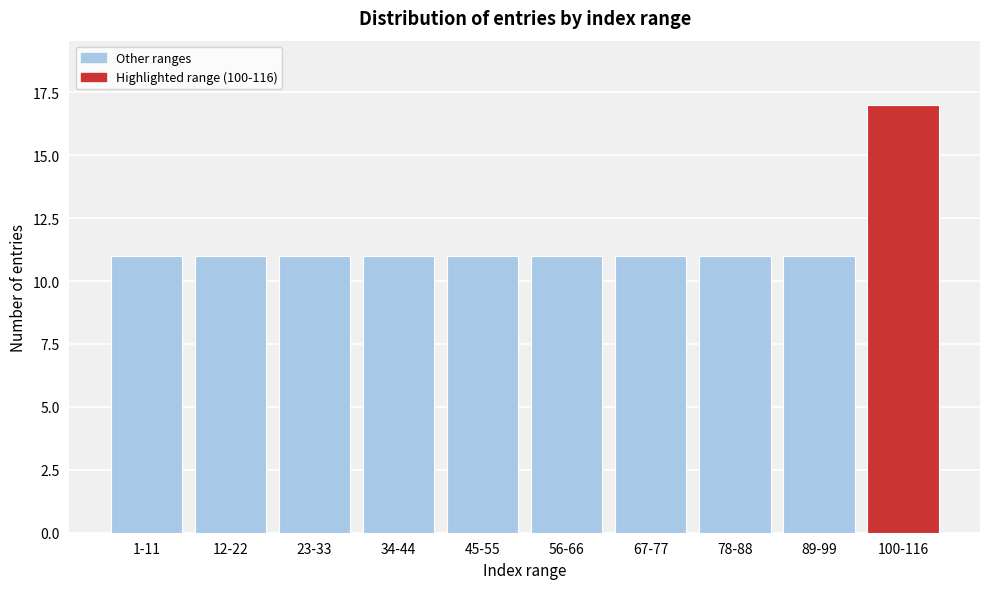

Reading left to right, what are all the values shown in this chart?

1-11=11	12-22=11	23-33=11	34-44=11	45-55=11	56-66=11	67-77=11	78-88=11	89-99=11	100-116=17